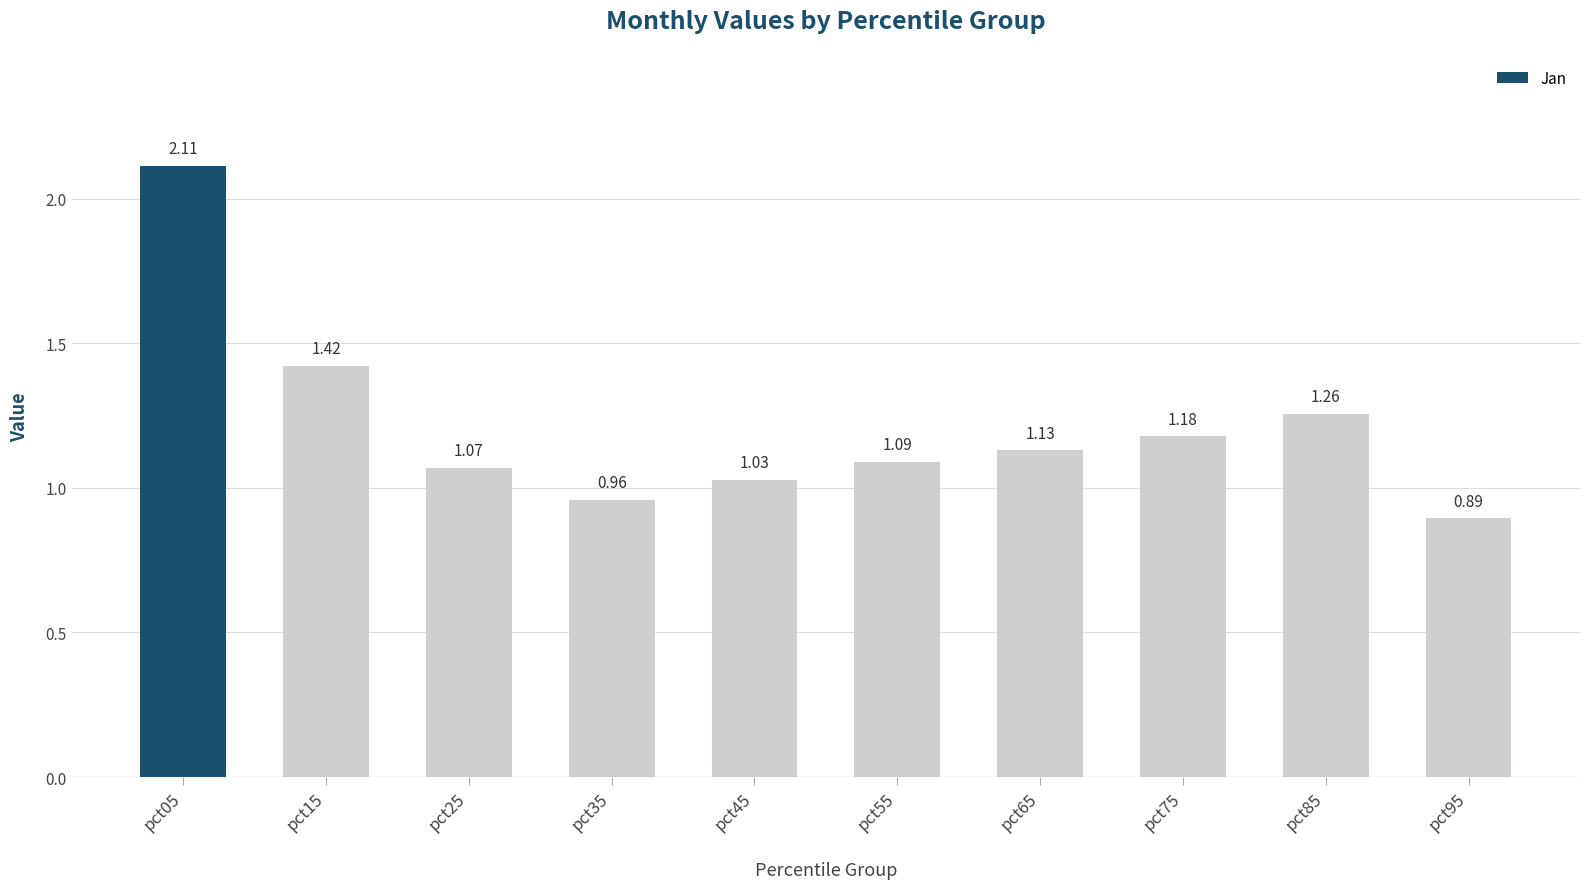

How many data points are above 1?

8